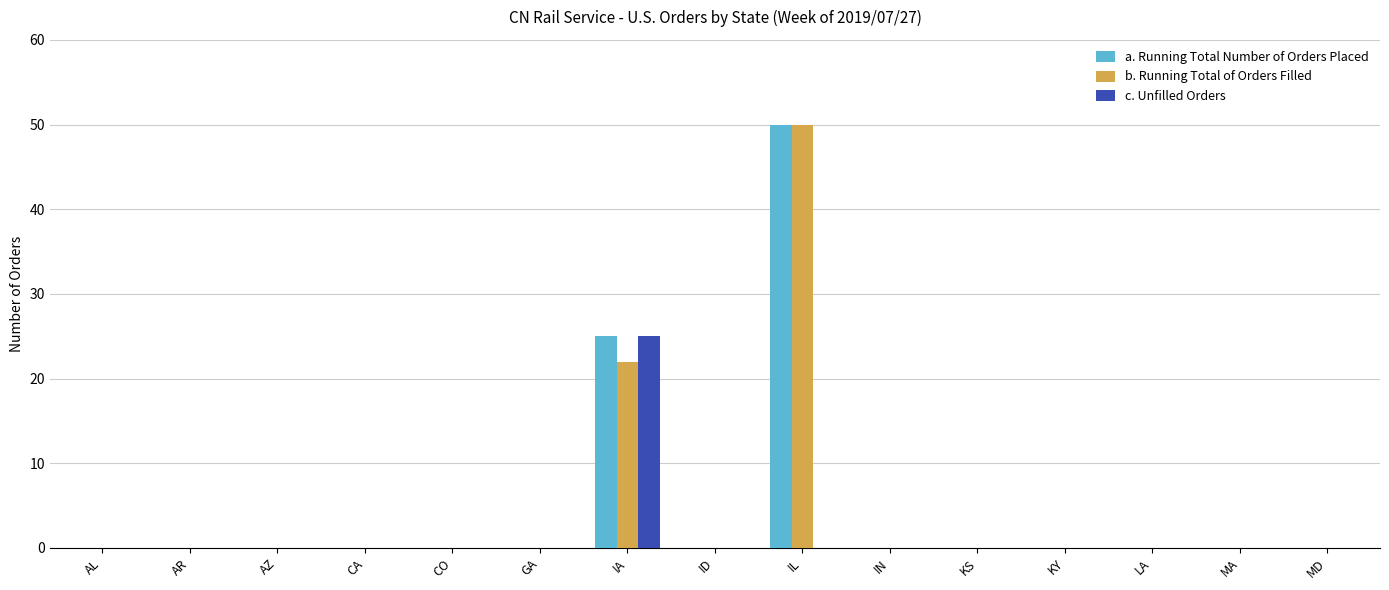

How many distinct data groups are displayed?

3